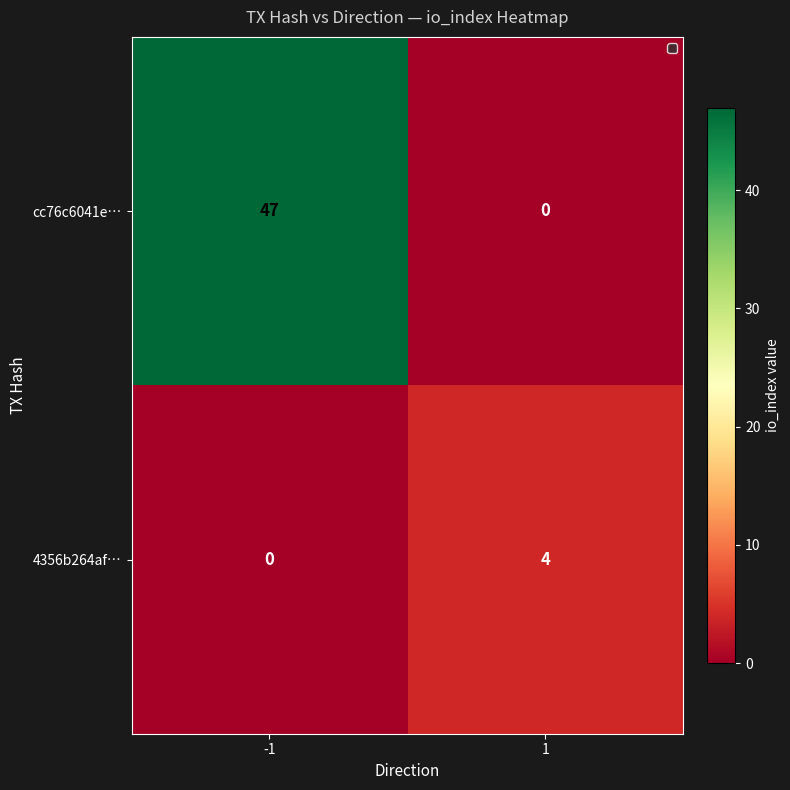

What is the maximum value shown in the chart?

47